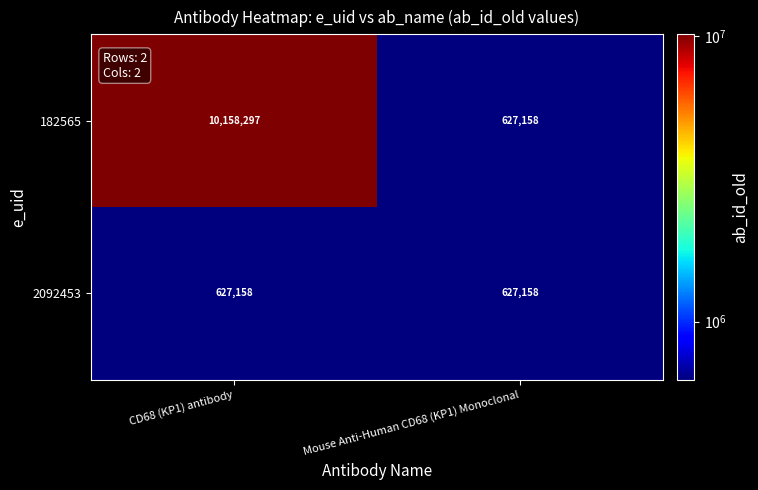

What is the greatest value displayed?

10158297